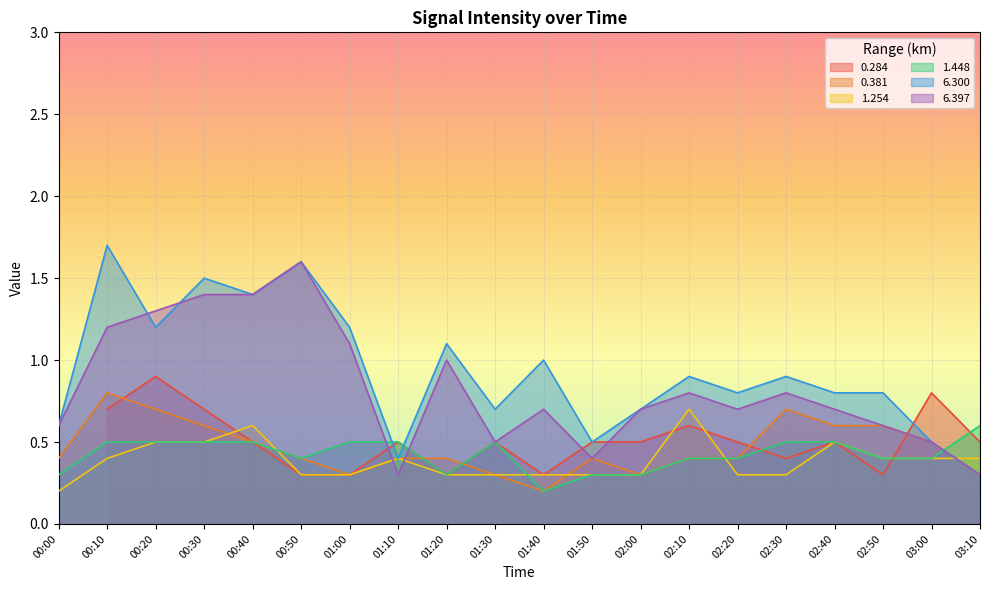

Between 02:10 and 01:30, which is larger?

02:10